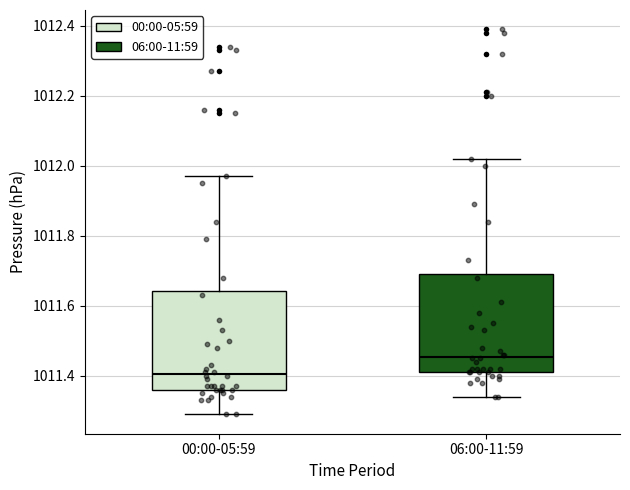

Reading left to right, read every box against the y-axis: the position of its median line, the range the box covers, and the ends of its whiskers. The values are not printed on the chart, so give them approximately, as read against the axis.

00:00-05:59: median 1011.40, box 1011.36 to 1011.64, whiskers 1011.30 to 1011.98
06:00-11:59: median 1011.46, box 1011.42 to 1011.70, whiskers 1011.34 to 1012.02